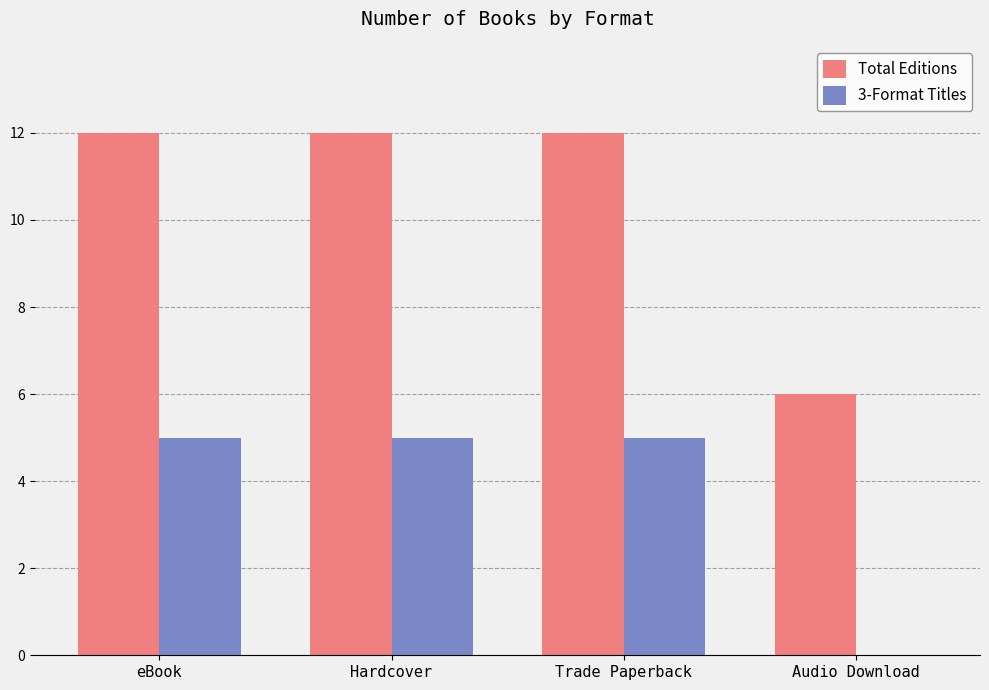

Which series has the largest range (max minus min)?

Total Editions